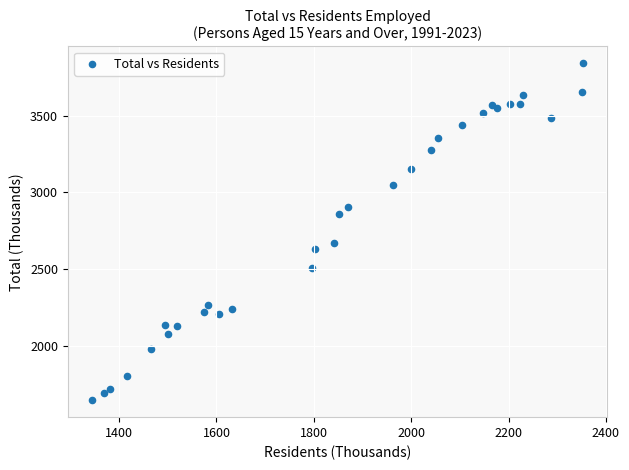

What Y value in the scatter plot is closest to 2742?

2670.8